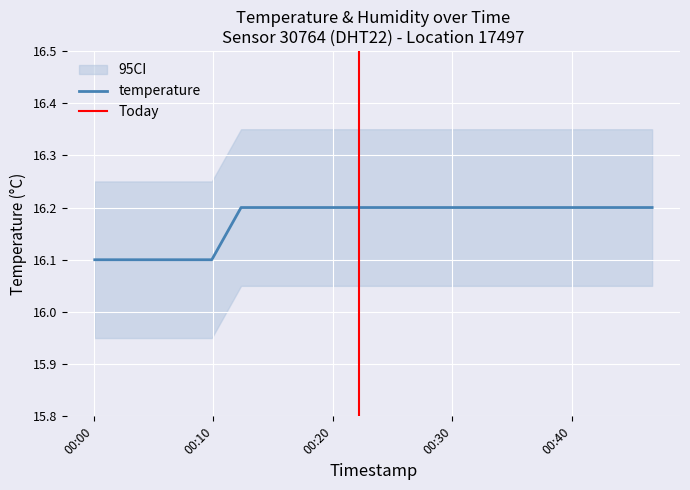

Reading right to left, list all the values displayed in this chart.

2023-07-02T00:46:44=16.2	2023-07-02T00:44:17=16.2	2023-07-02T00:41:50=16.2	2023-07-02T00:39:23=16.2	2023-07-02T00:36:57=16.2	2023-07-02T00:34:30=16.2	2023-07-02T00:32:03=16.2	2023-07-02T00:29:36=16.2	2023-07-02T00:27:09=16.2	2023-07-02T00:24:42=16.2	2023-07-02T00:22:12=16.2	2023-07-02T00:19:43=16.2	2023-07-02T00:17:13=16.2	2023-07-02T00:14:46=16.2	2023-07-02T00:12:19=16.2	2023-07-02T00:09:52=16.1	2023-07-02T00:07:25=16.1	2023-07-02T00:04:59=16.1	2023-07-02T00:02:32=16.1	2023-07-02T00:00:04=16.1